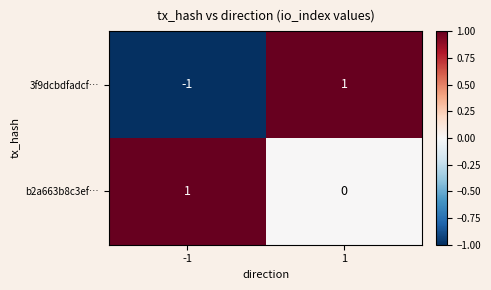

What is the difference between the highest and lowest values at -1?

2